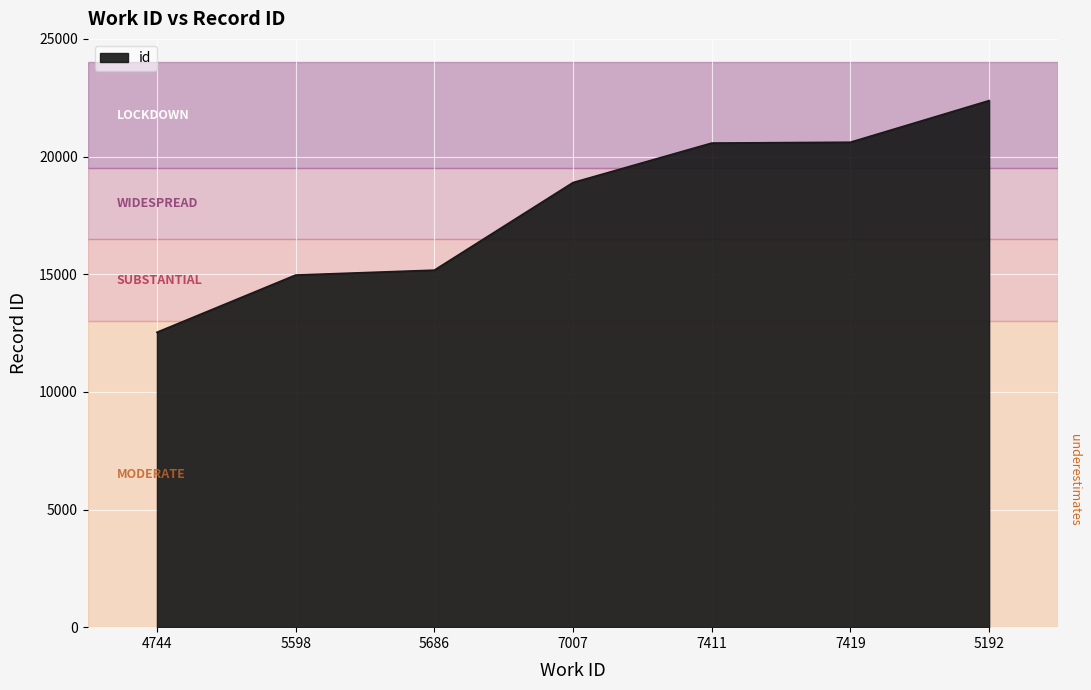

Which category has the lowest value across all series?

4744